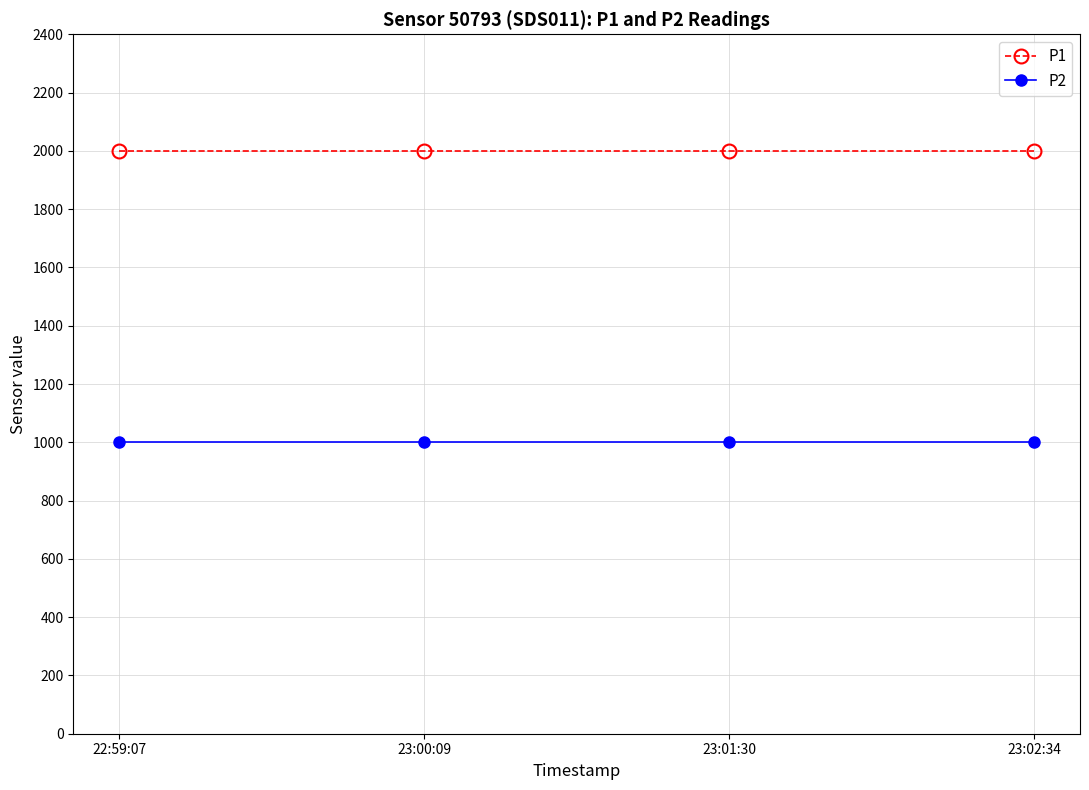

Rank the series by their average value, from lowest to highest.

P2, P1